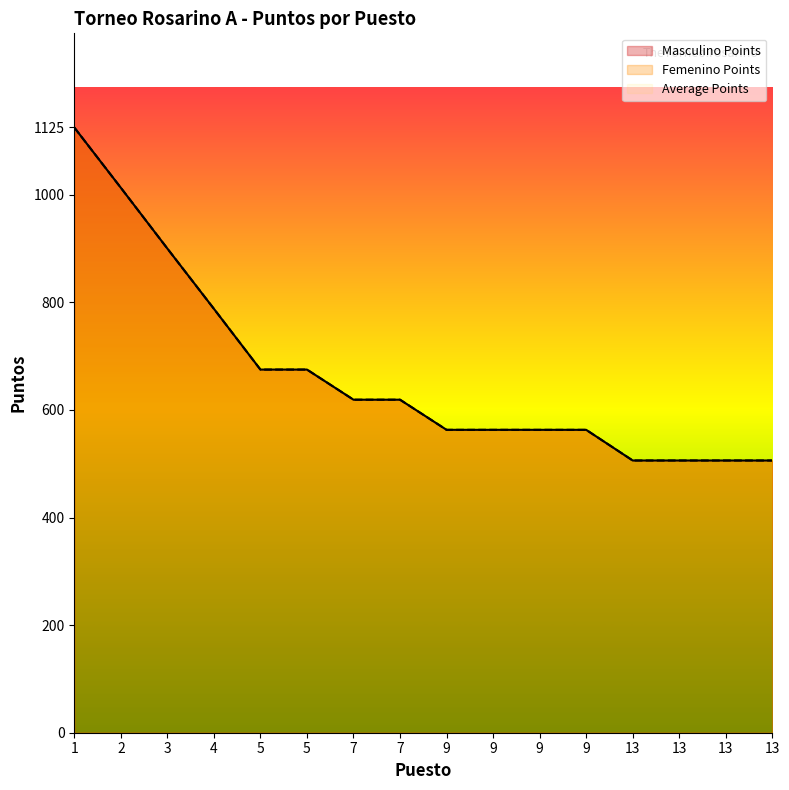

The value of Masculino Points at 4 is 788. True or false?

True